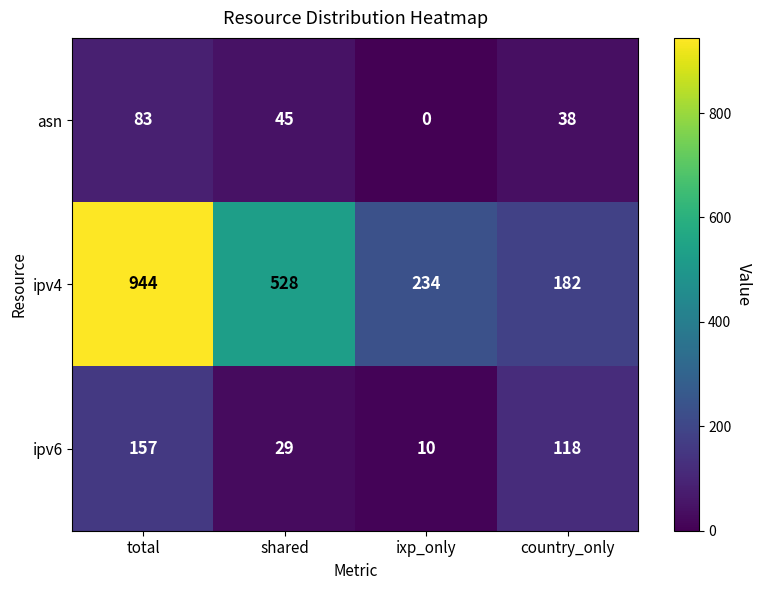

Which series has the largest total across all categories?

ipv4